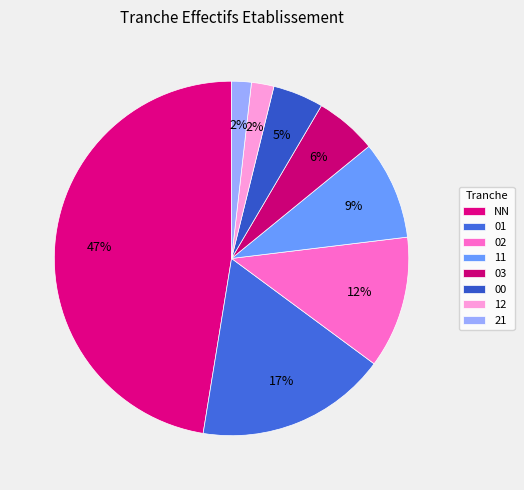

Is it true that 01 is 17% of the pie?

True